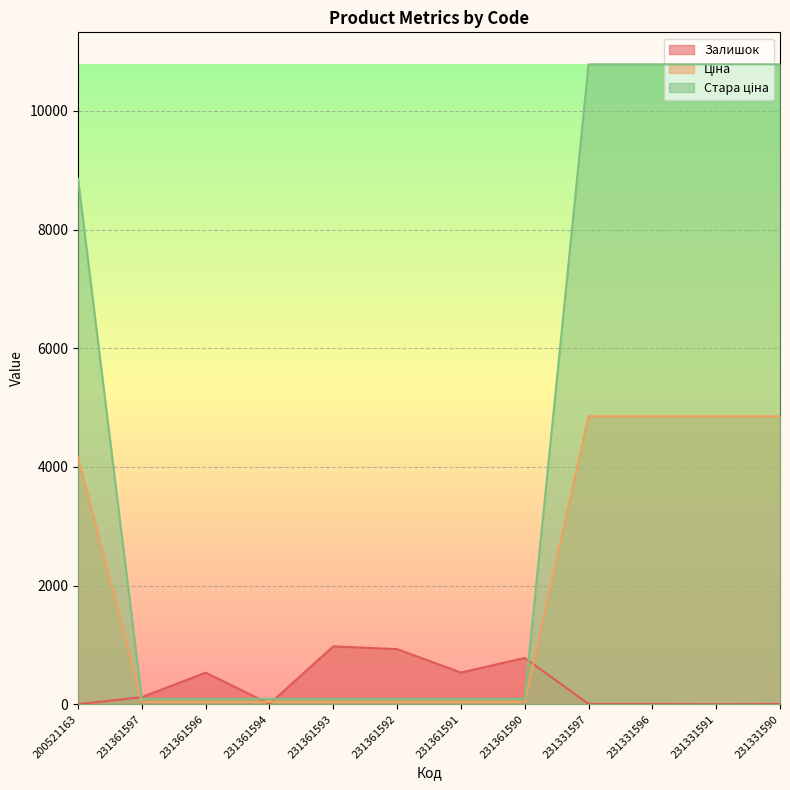

Does the chart display data point markers on the line(s)?

No